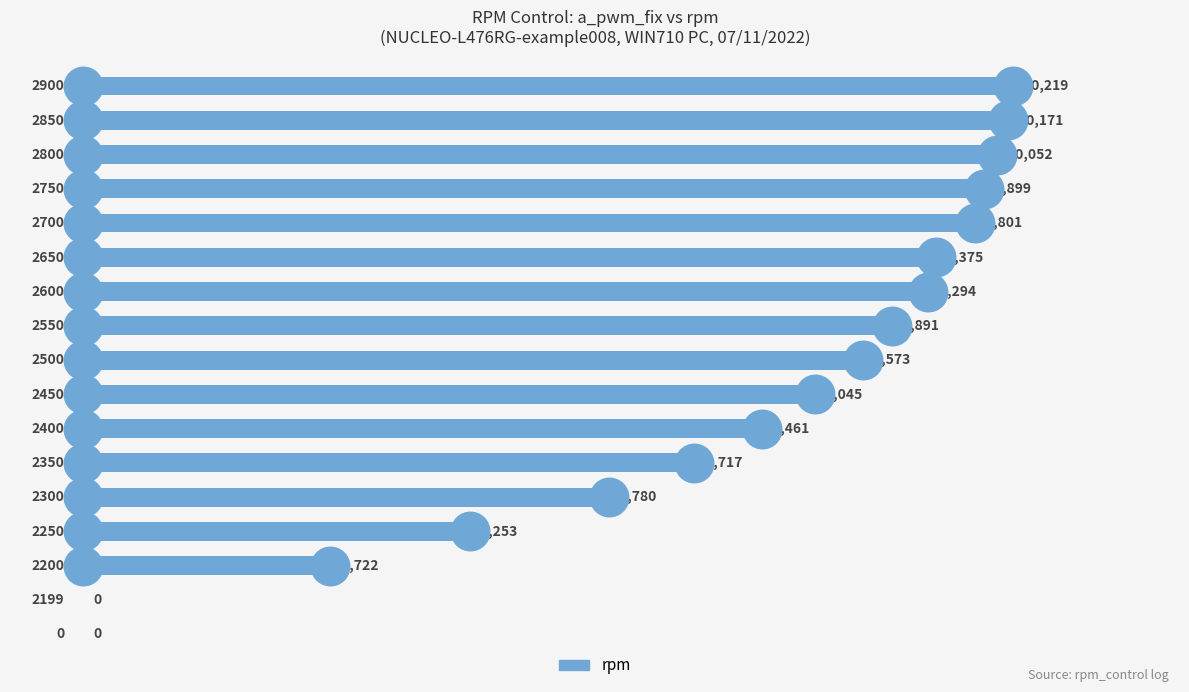

Approximately how many times larger is the value at 11 compared to 16?

0.9